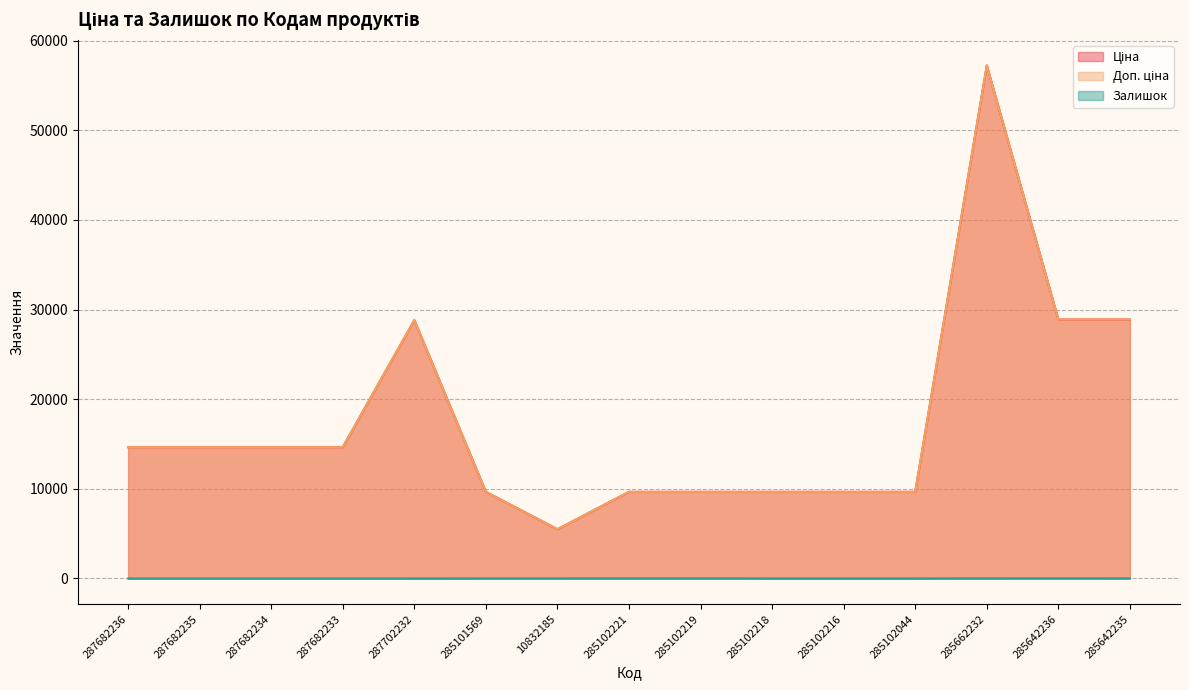

What are all the series names shown in the legend?

Ціна, Доп. ціна, Залишок